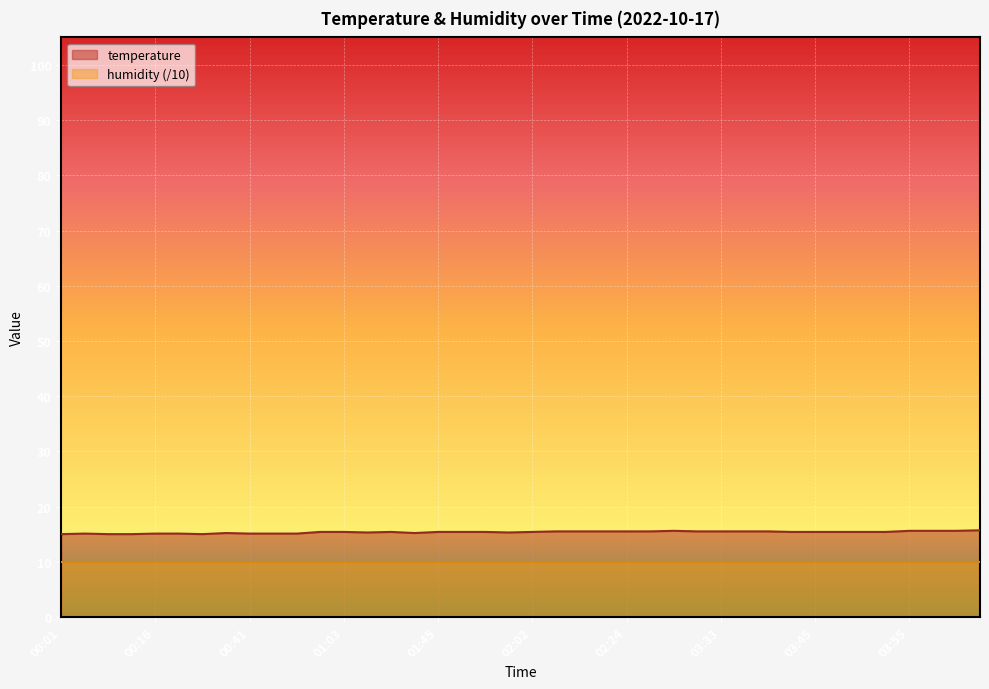

Approximately how many times larger is the value at 01:45 compared to 00:41?

1.0